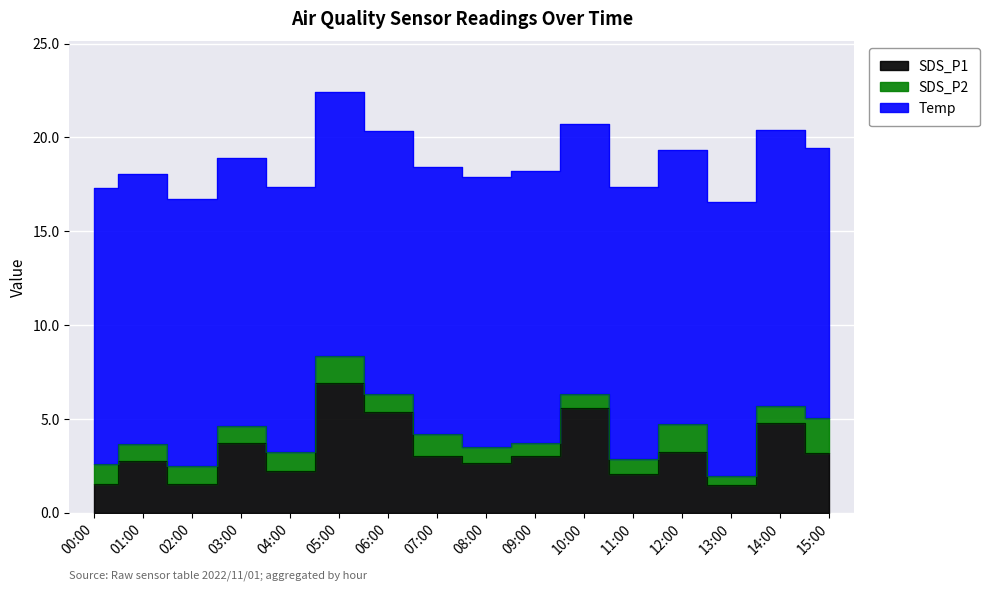

True or false: SDS_P2 has a value of 0.9 at 06:00.

True